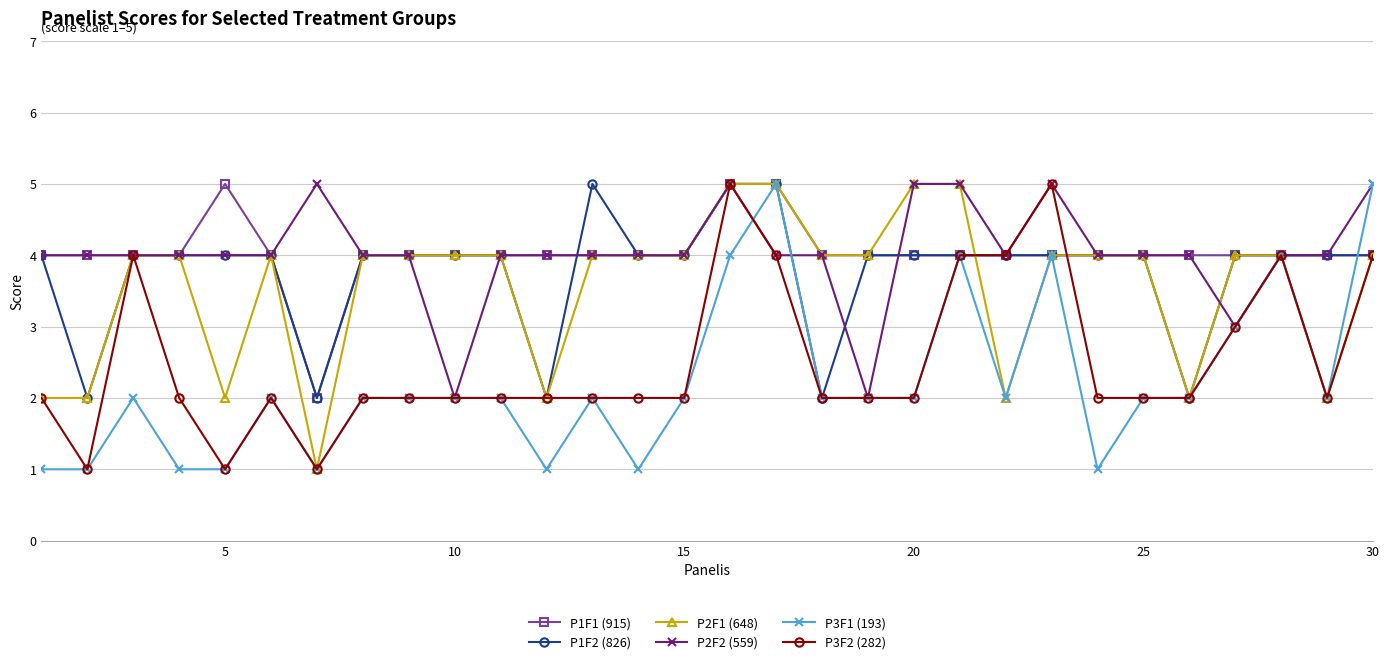

What is the greatest value displayed?

5